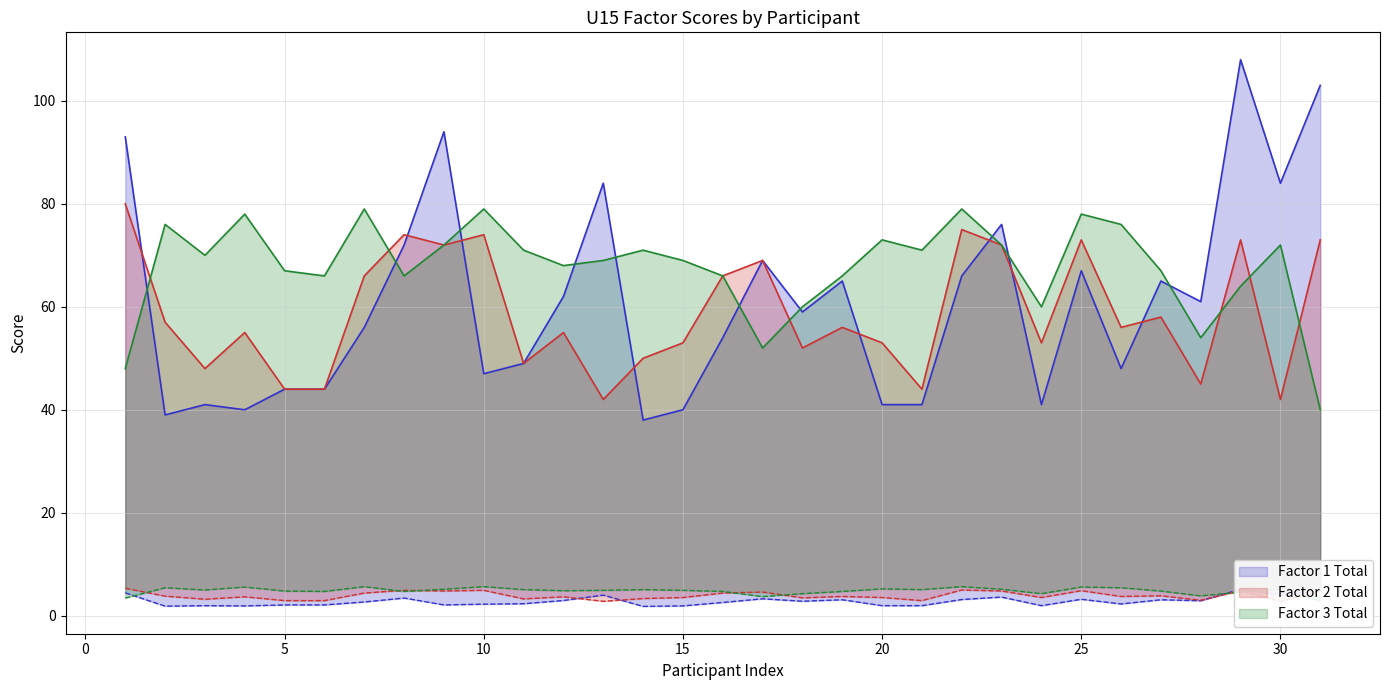

What is the value of the Factor 2 Av point at the 23rd from the left?

4.8